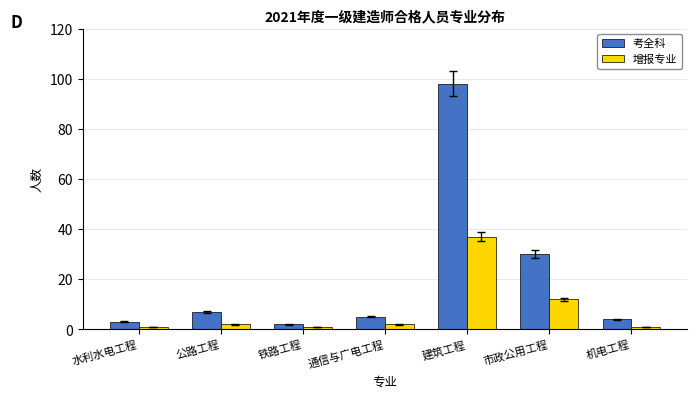

True or false: 考全科 has a value of 5 at 通信与广电工程.

True